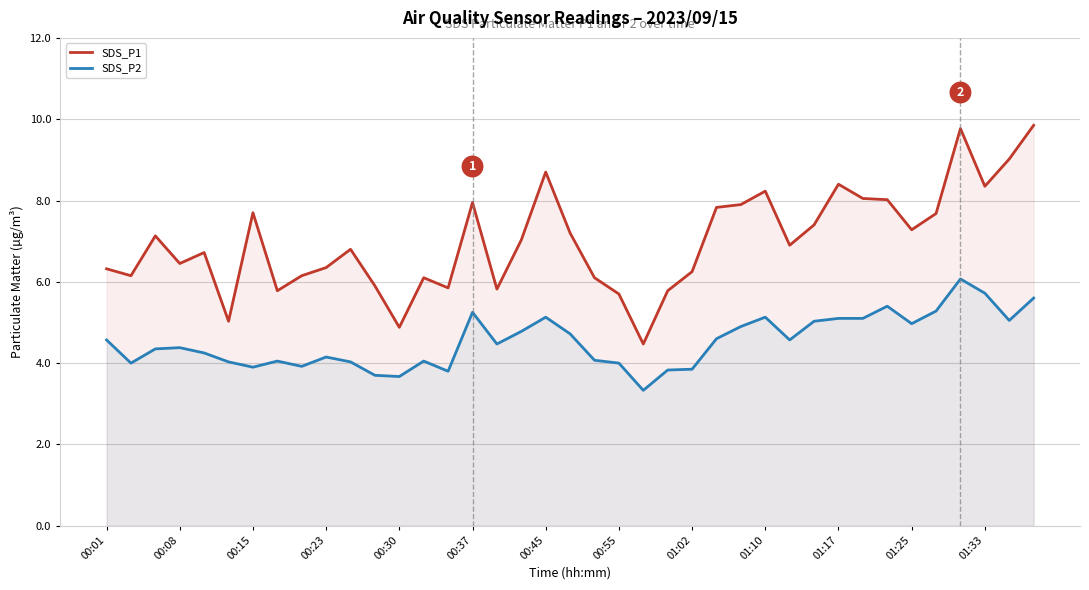

How many distinct data groups are displayed?

2